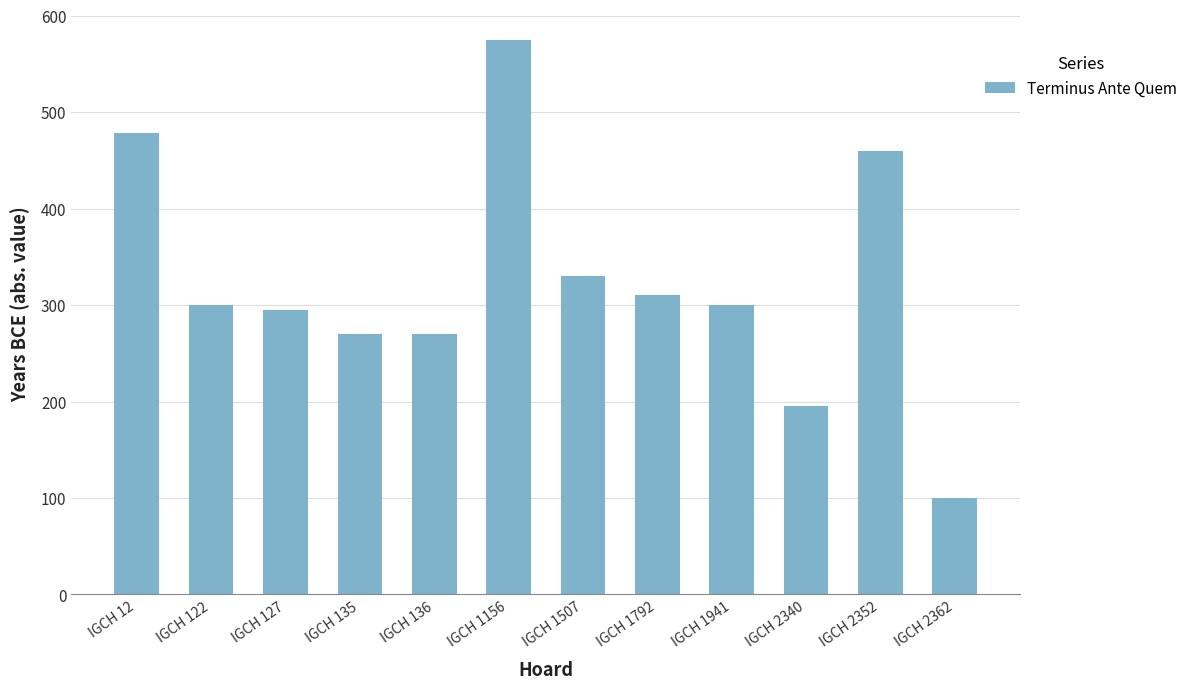

How many bars are there in total?

12